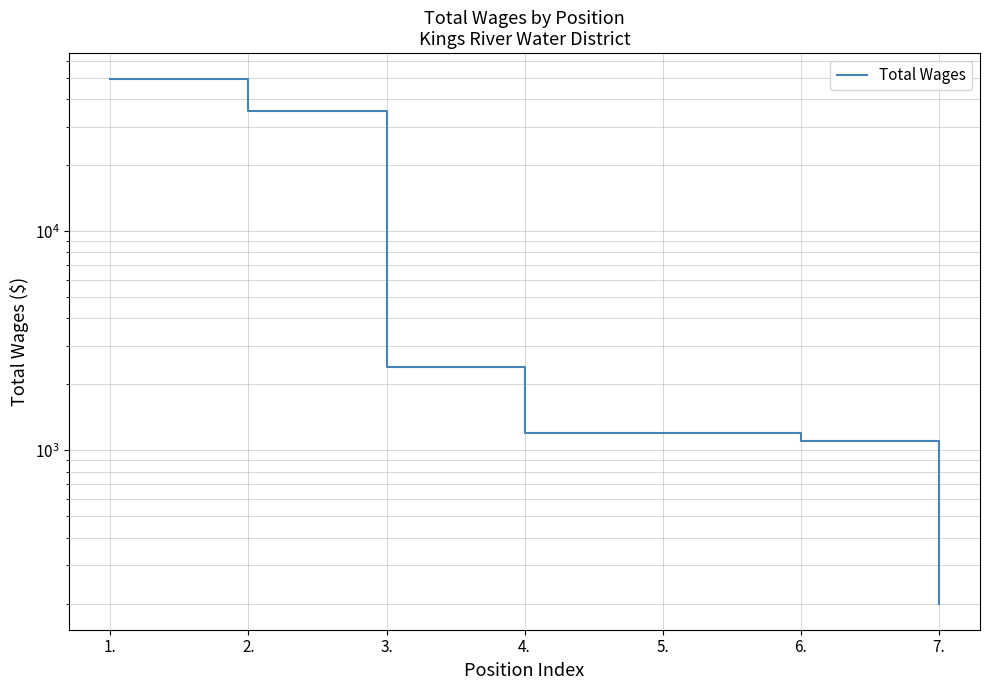

How many lines are shown in the chart?

1